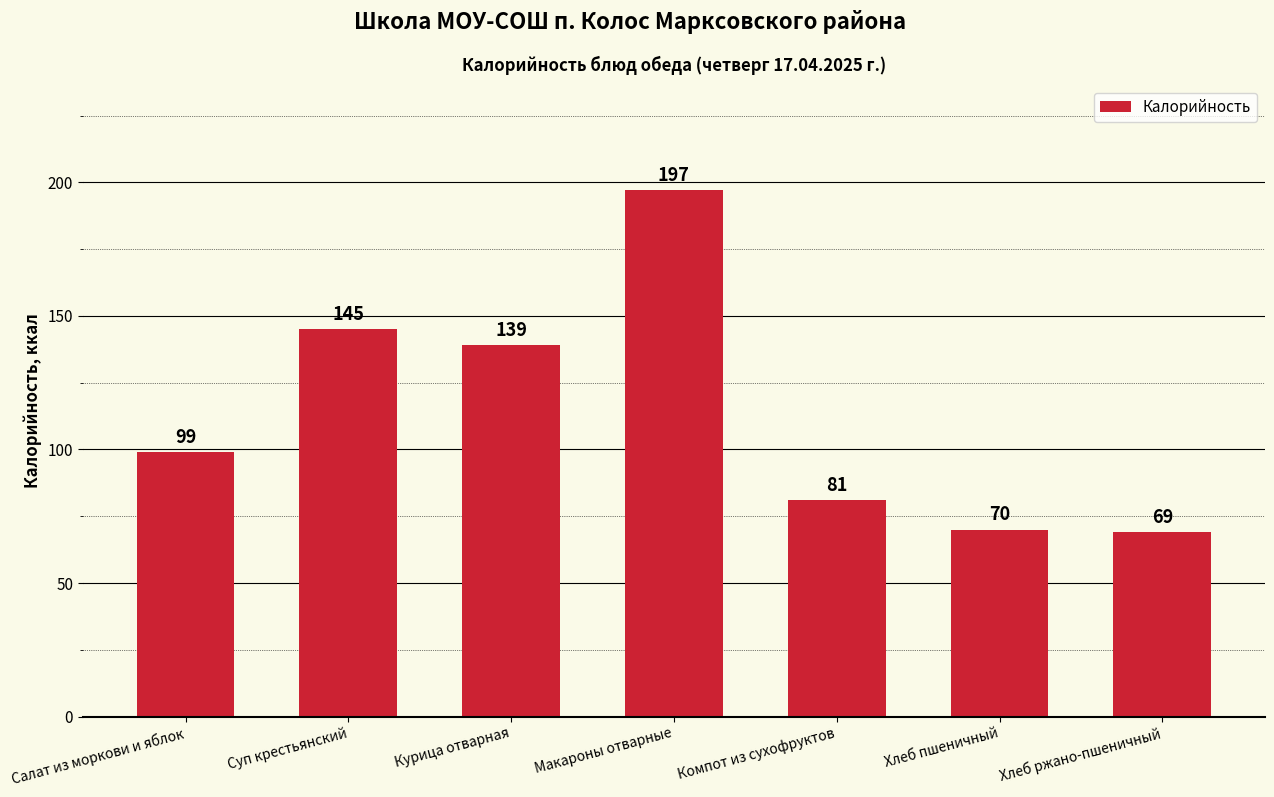

What is the difference between the values at Компот из сухофруктов and Хлеб ржано-пшеничный?

12